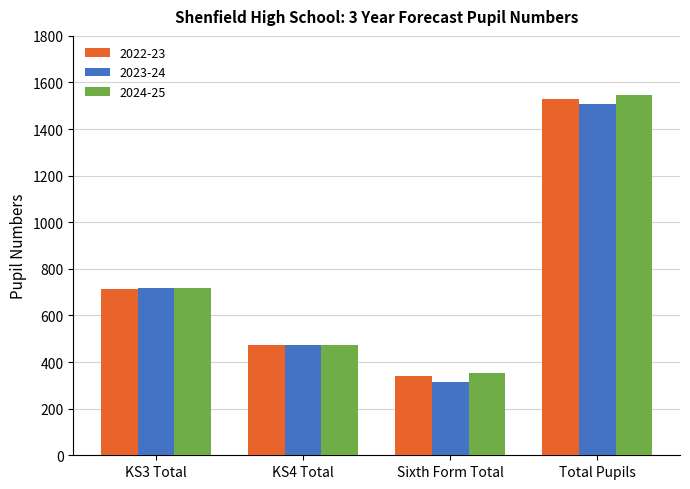

Reading right to left, extract all data points from this chart.

2022-23: Total Pupils=1529	Sixth Form Total=341	KS4 Total=474	KS3 Total=714
2023-24: Total Pupils=1507	Sixth Form Total=315	KS4 Total=475	KS3 Total=717
2024-25: Total Pupils=1545	Sixth Form Total=351	KS4 Total=474	KS3 Total=720